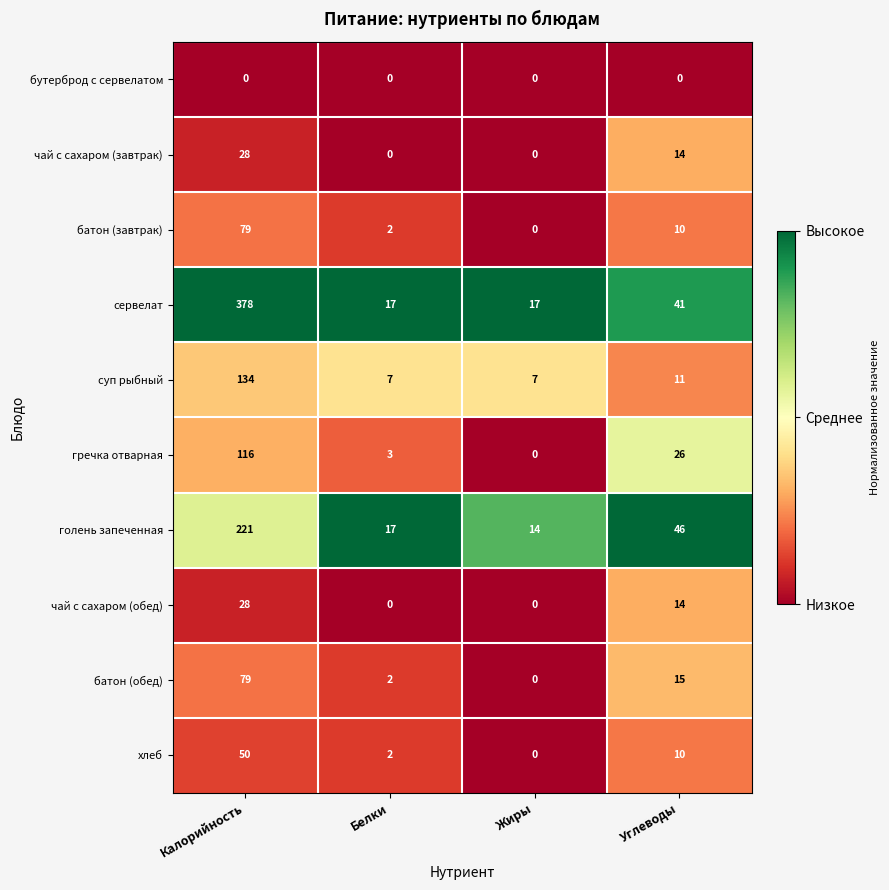

List the labels in order of гречка отварная value, largest first.

Калорийность, Углеводы, Белки, Жиры